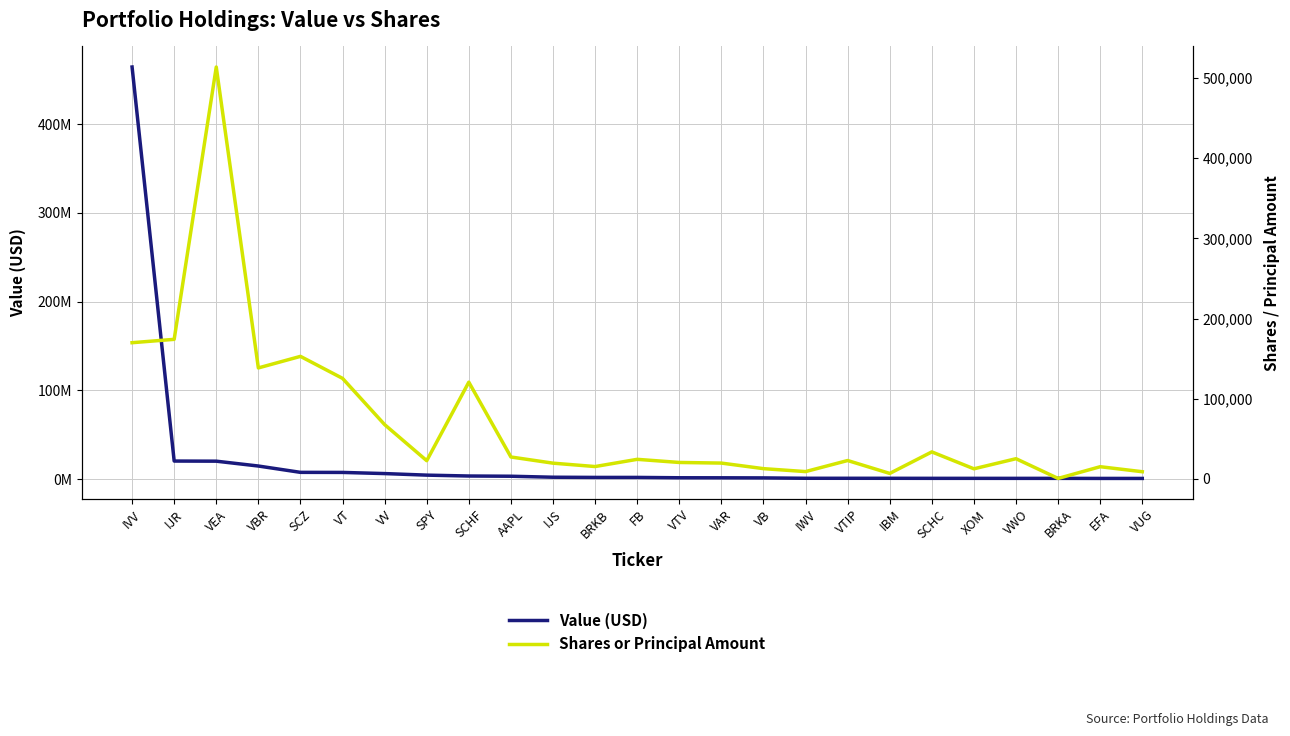

At which label is Value (USD) closest to 232618100?

IJR